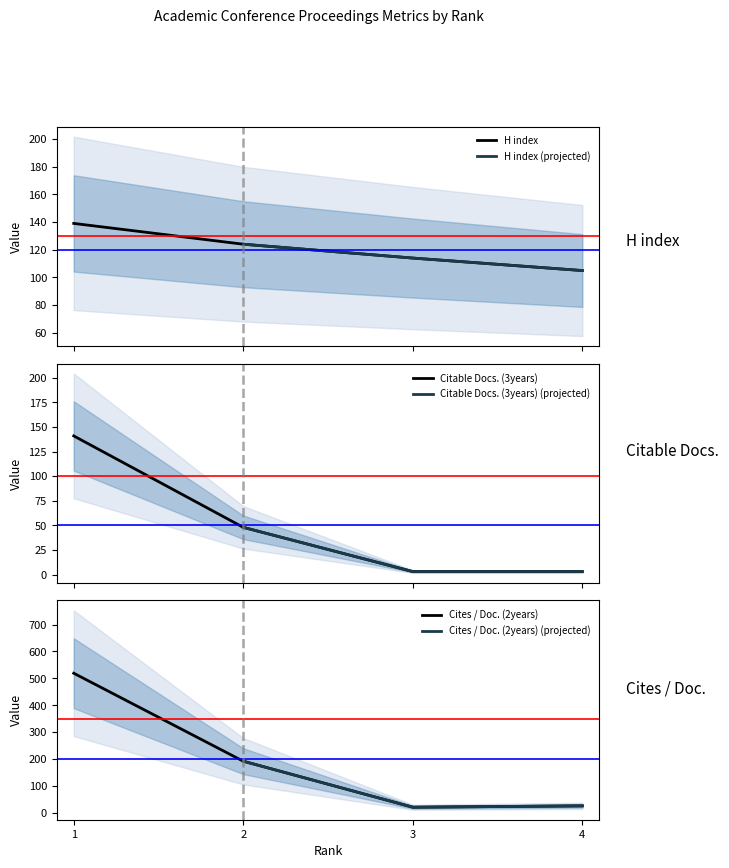

What is the minimum value shown in the chart?

3